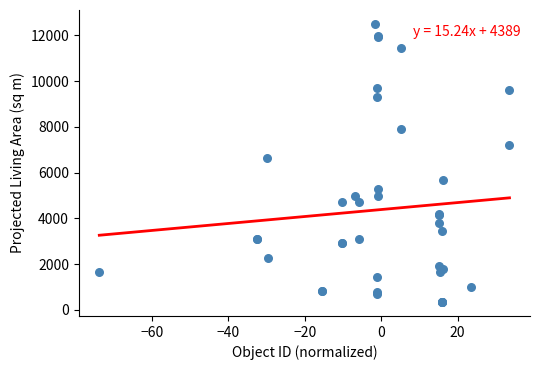

What Y value in the scatter plot is closest to 6423?

6651